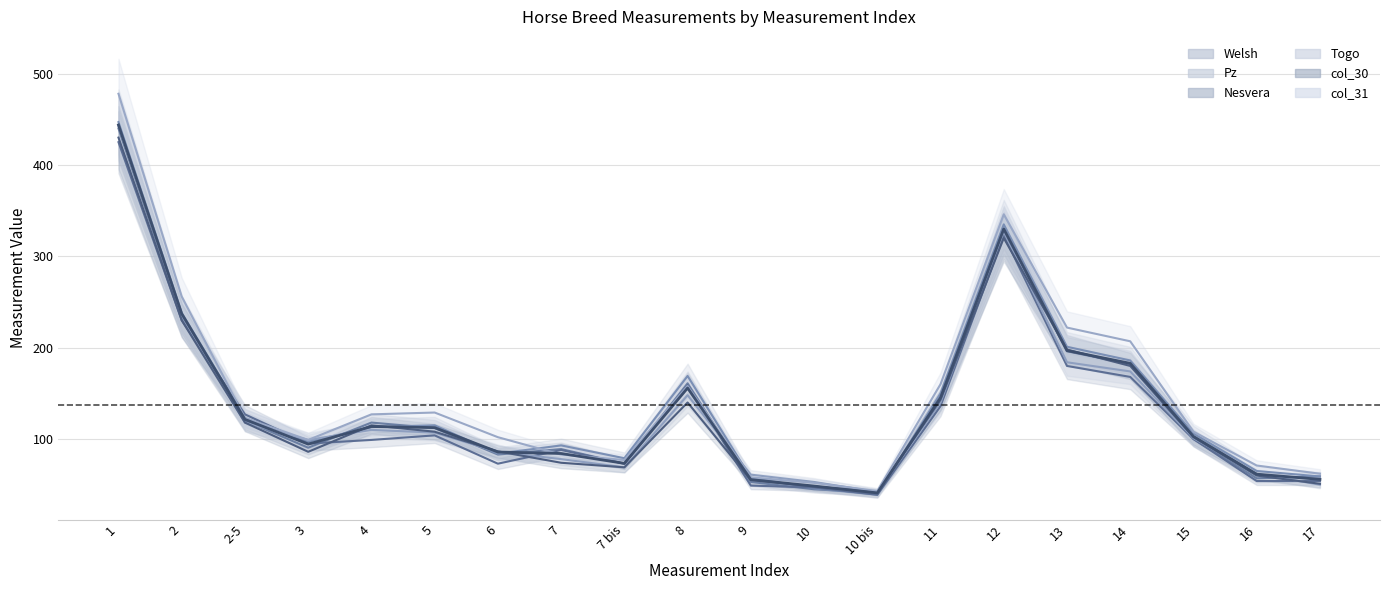

Rank the series at 10 from highest to lowest value.

Togo, col_31, col_30, Nesvera, Pz, Welsh